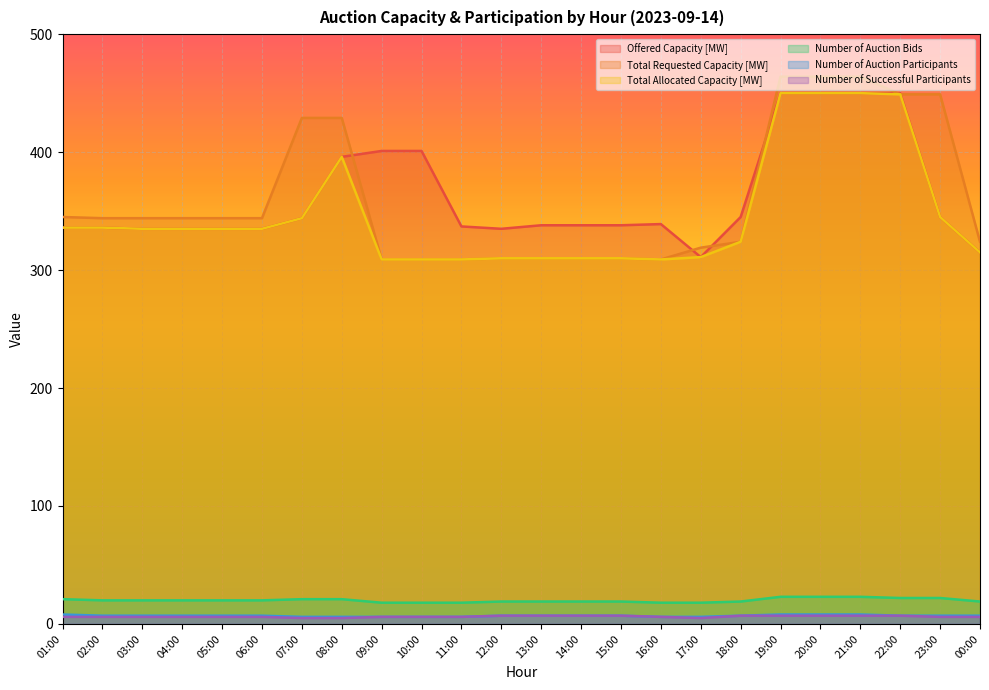

List the series in order of their peak value, lowest first.

Number of Successful Participants, Number of Auction Participants, Number of Auction Bids, Offered Capacity [MW], Total Allocated Capacity [MW], Total Requested Capacity [MW]